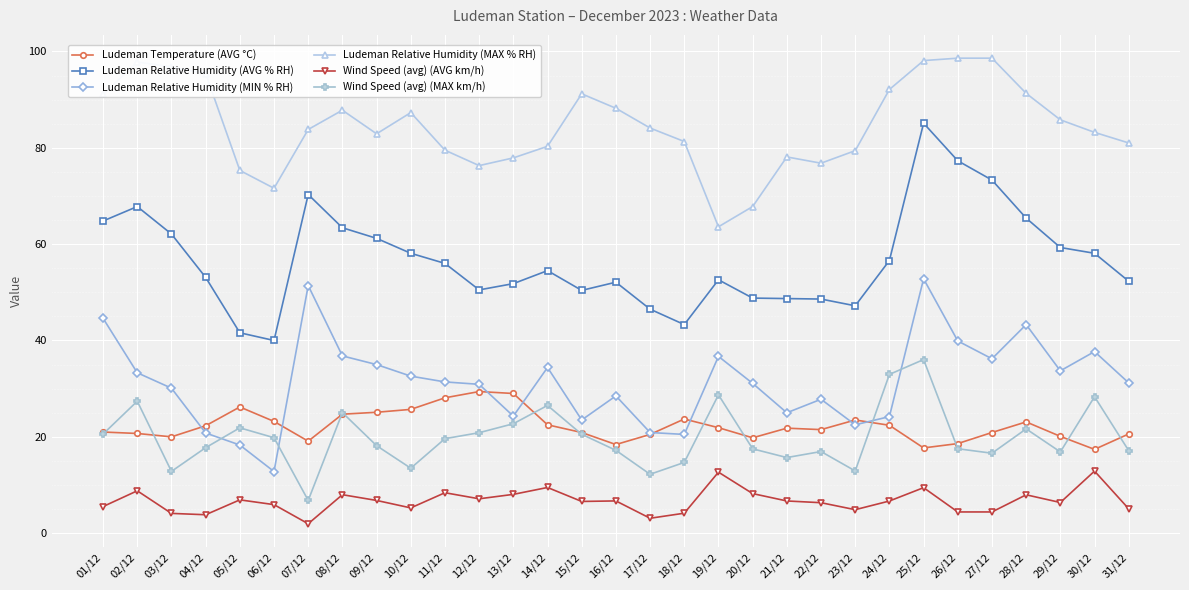

Which series has the largest total across all categories?

Ludeman Relative Humidity (MAX % RH)